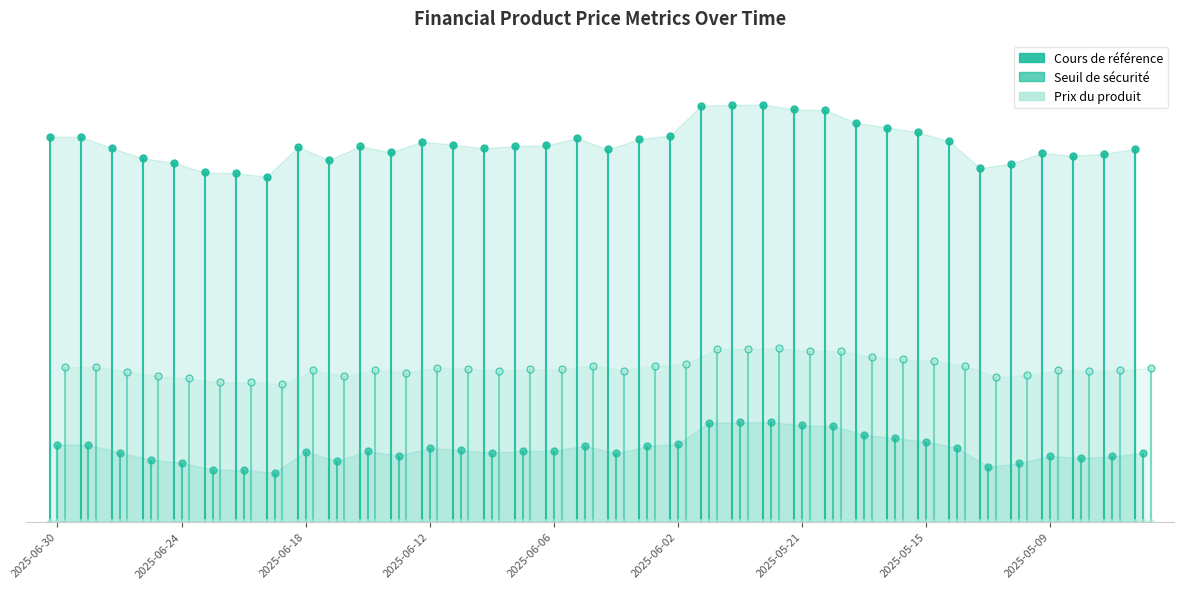

True or false: Seuil de sécurité and Cours de référence intersect in this chart.

False